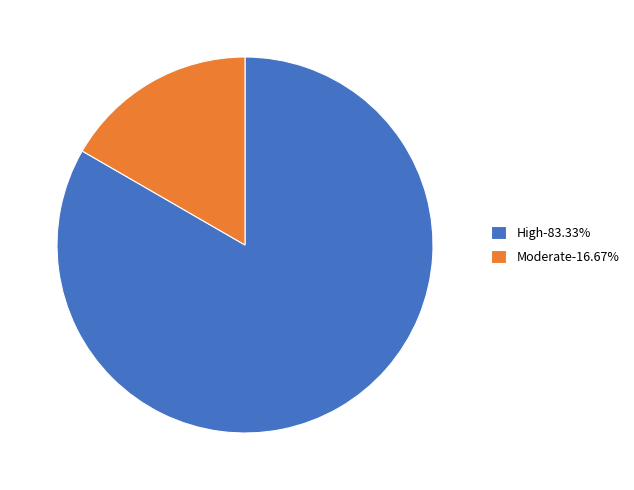

Combined, do High-83.33% and Moderate-16.67% account for over 50%?

Yes